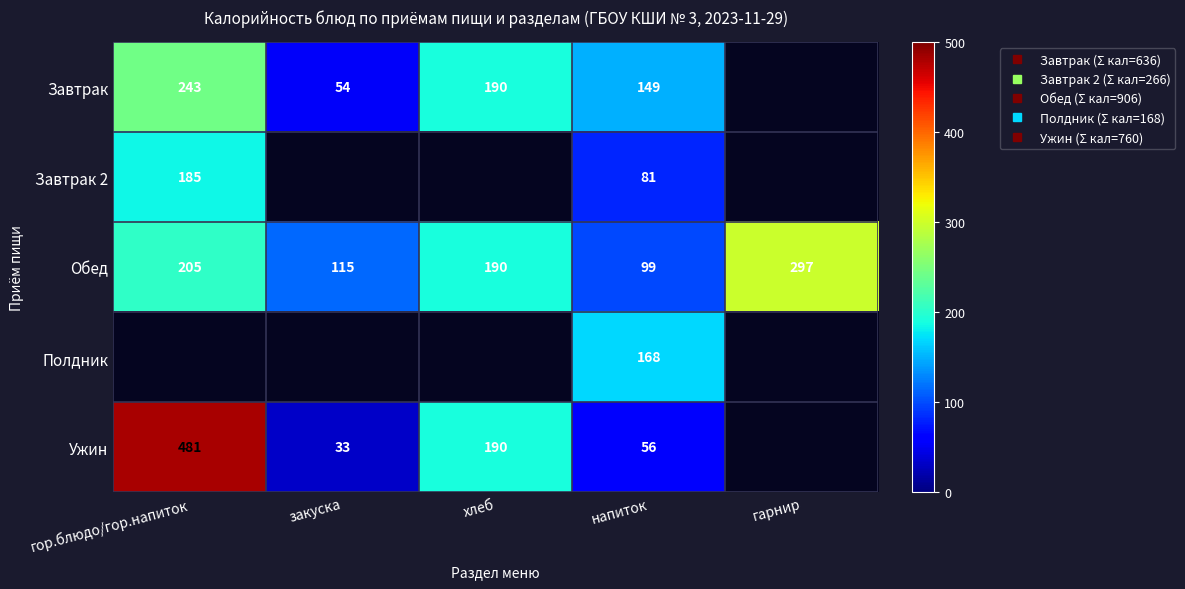

Which series has the largest range (max minus min)?

Ужин